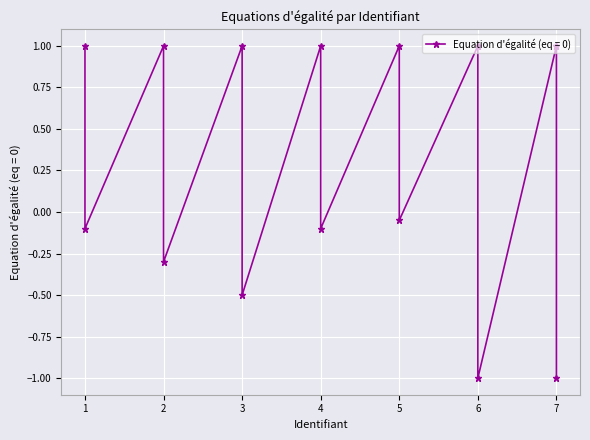

Reading left to right, transcribe all the data shown in this chart.

1=1.0	1=-0.1	2=1.0	2=-0.3	3=1.0	3=-0.5	4=1.0	4=-0.1	5=1.0	5=-0.1	6=1.0	6=1.0	6=-1.0	7=1.0	7=1.0	7=-1.0